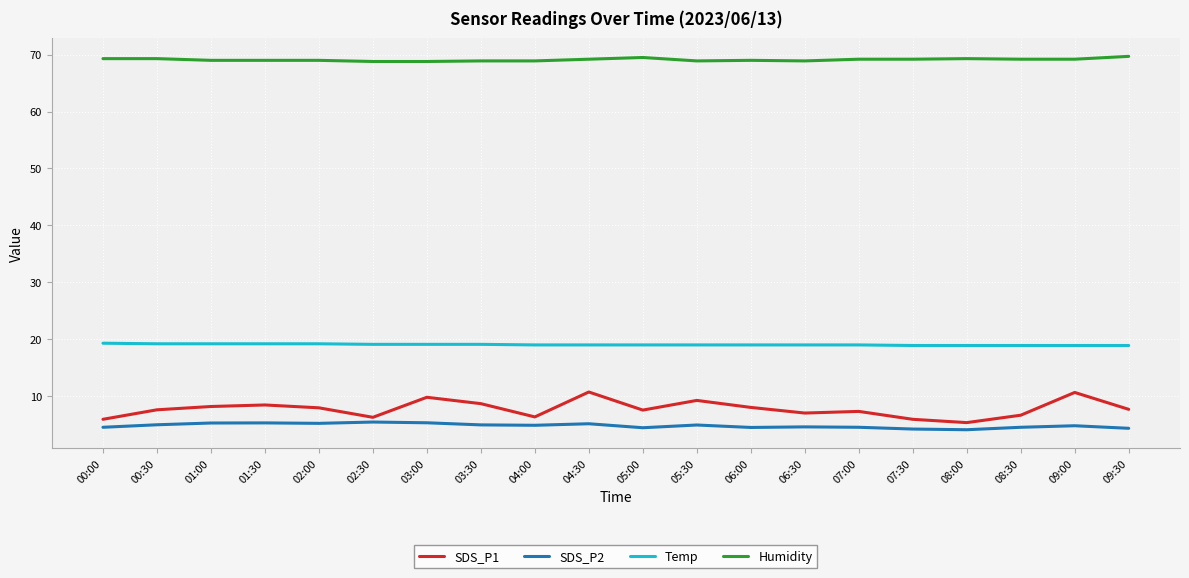

True or false: SDS_P1 has a value of 7.3 at 07:00.

True